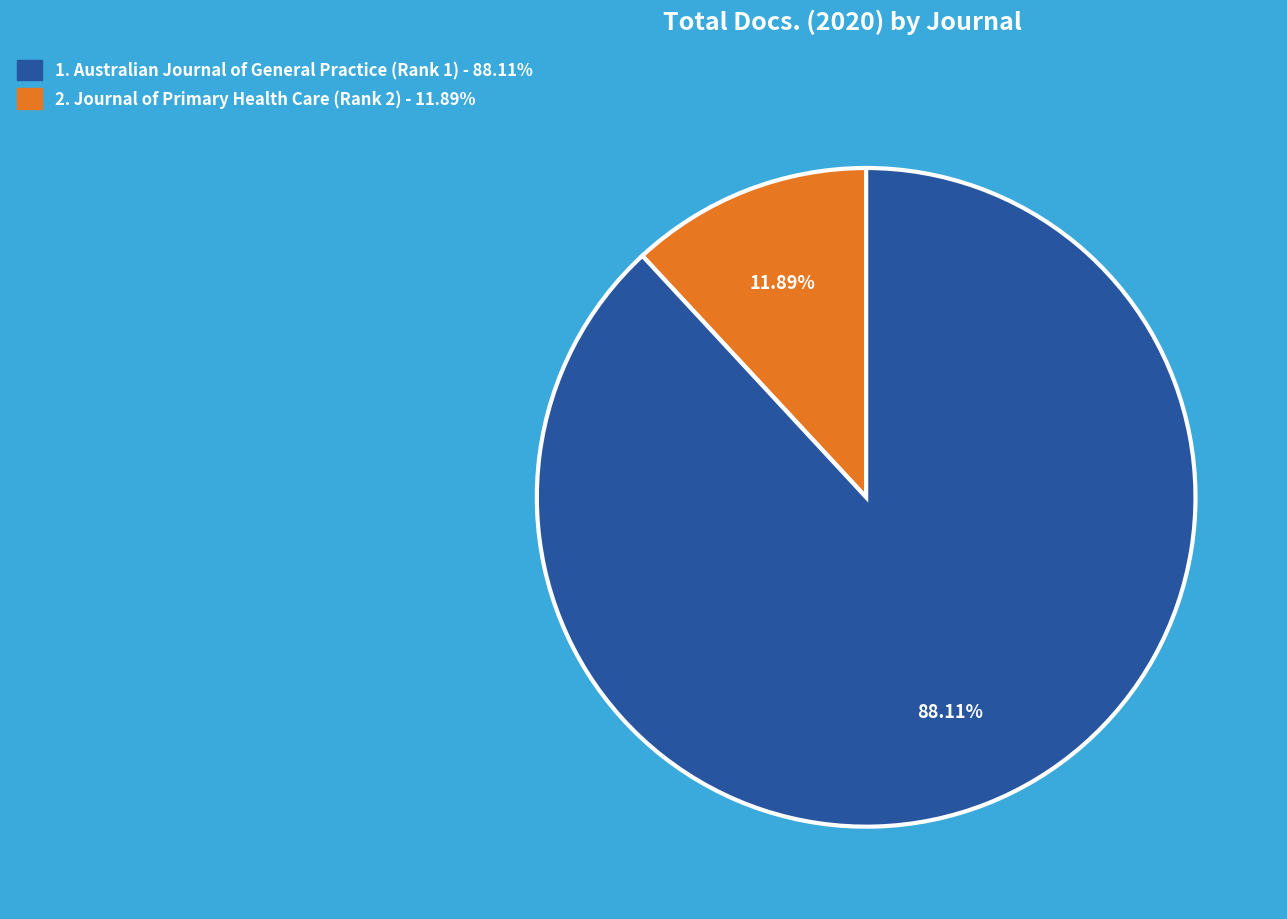

Is there a majority slice in this chart?

Yes